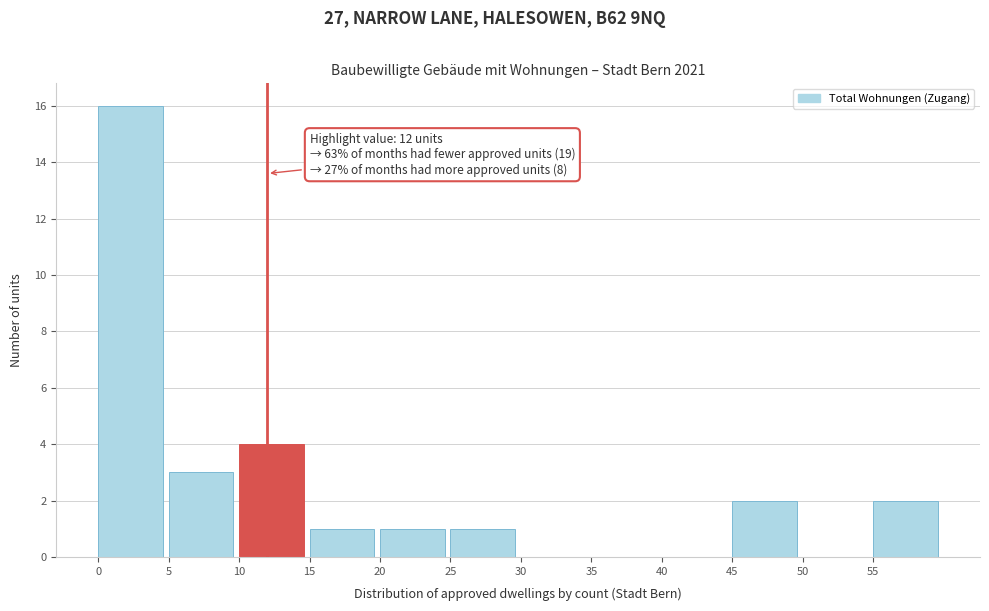

Over which range of the x-axis is the bar tallest?

0 to 5